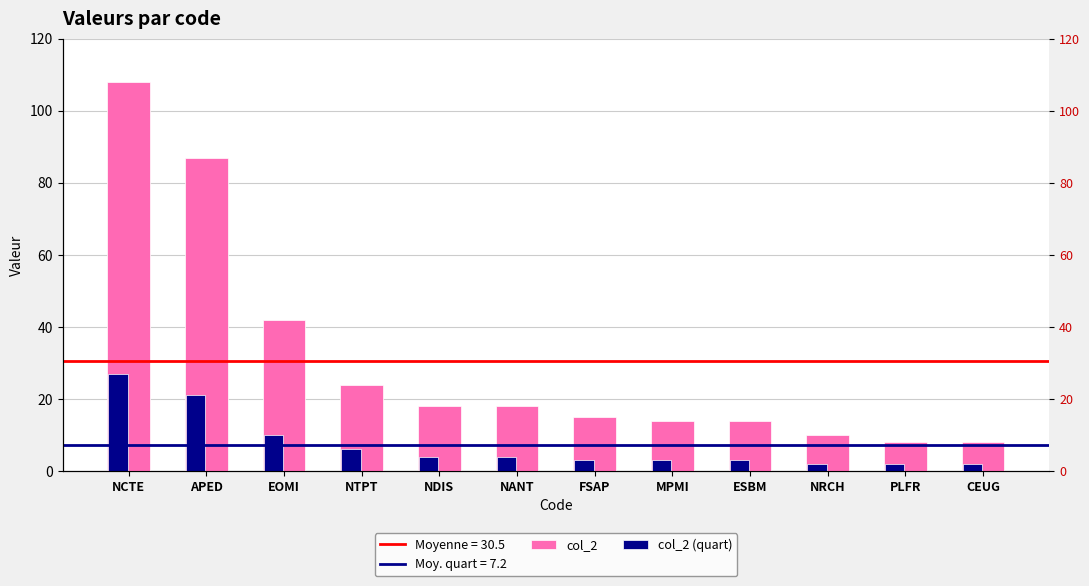

How many groups of bars are there?

12